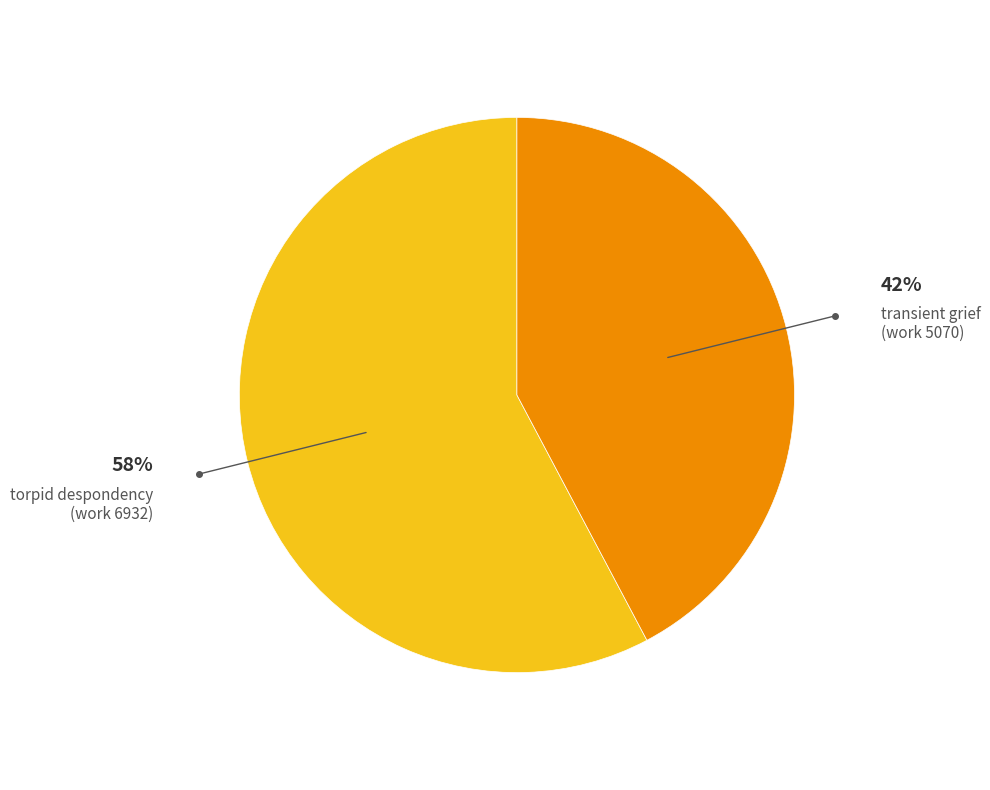

To the nearest percent, what is the average slice percentage?

50%